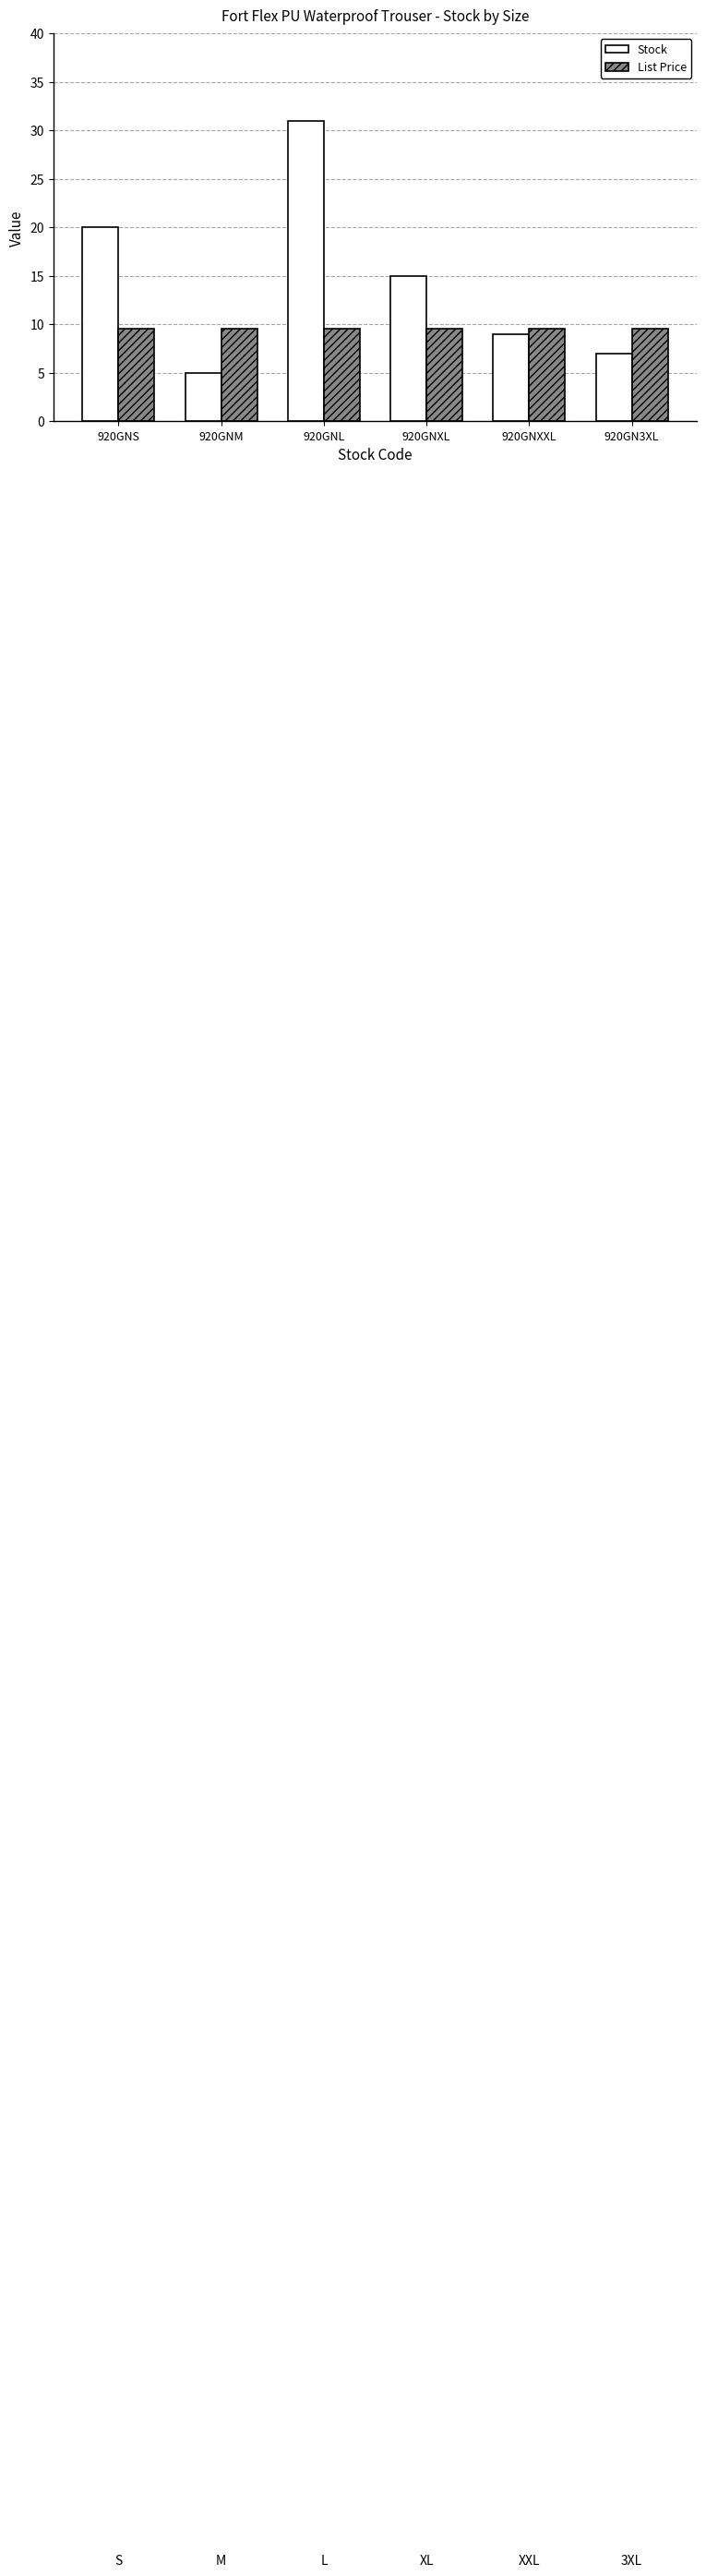

Which series has the largest total across all categories?

Stock